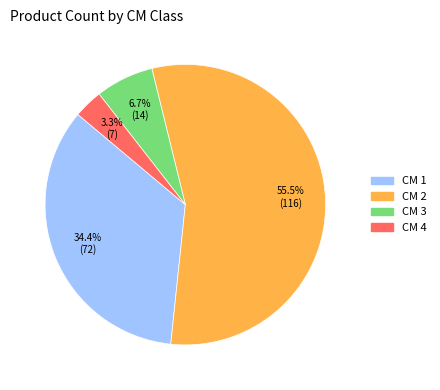

Is there a majority slice in this chart?

Yes